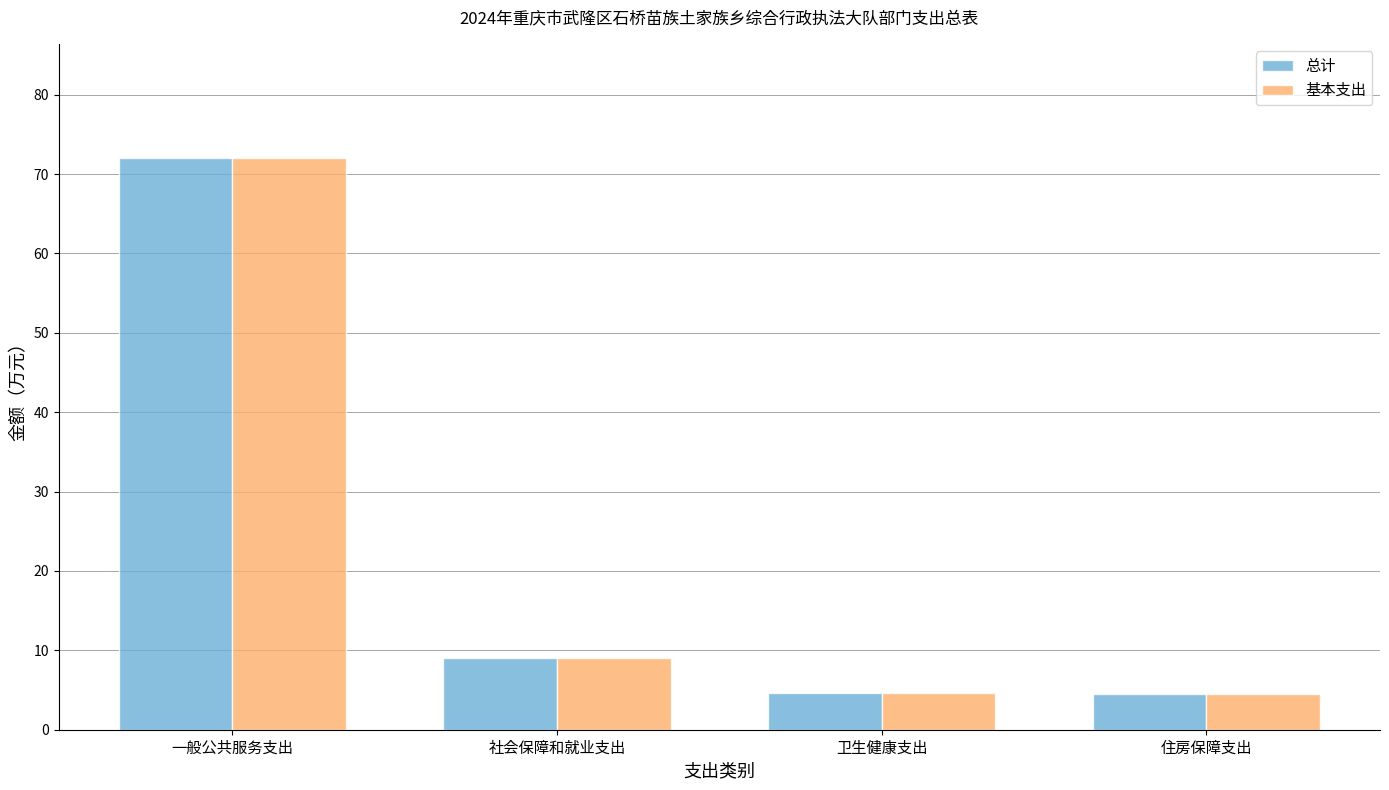

At which category is the sum across all series the highest?

一般公共服务支出